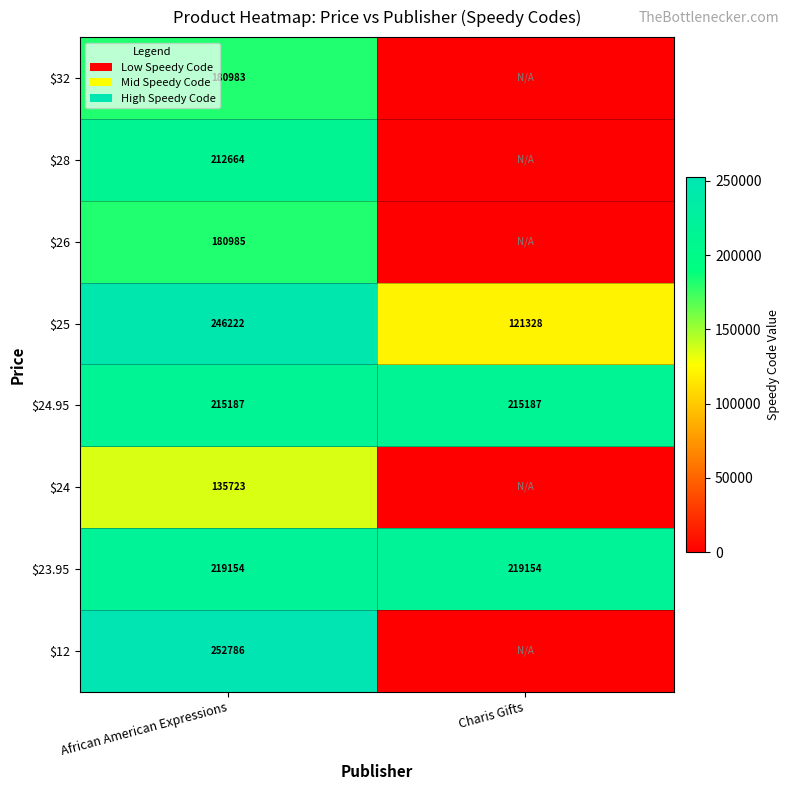

Which has a higher value, African American Expressions or Charis Gifts?

African American Expressions